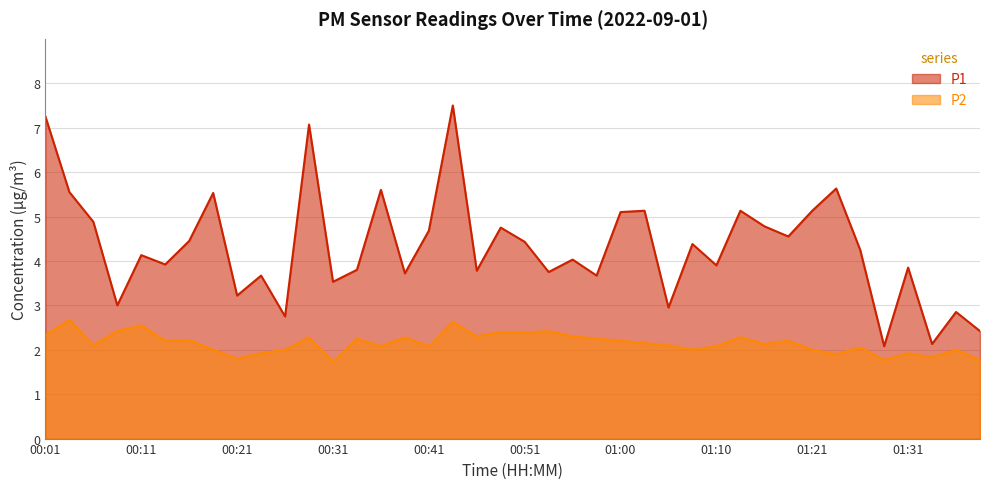

What is the lowest value of the P1 series?

2.1